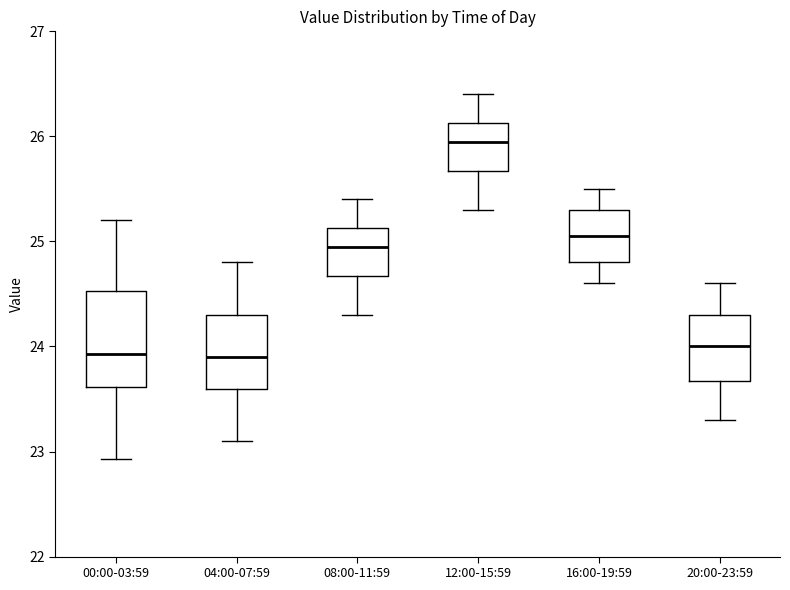

Which box's median line is the highest?

12:00-15:59